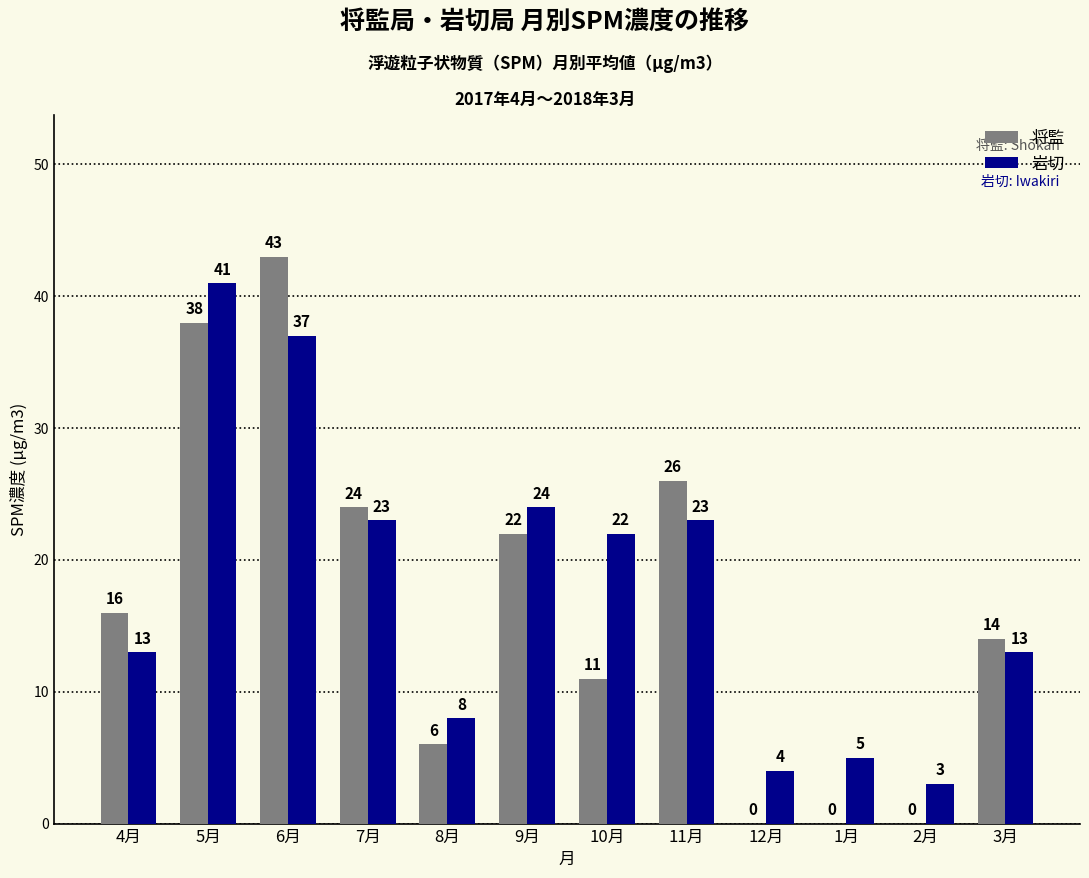

Where is 岩切 nearest to the value 22?

10月